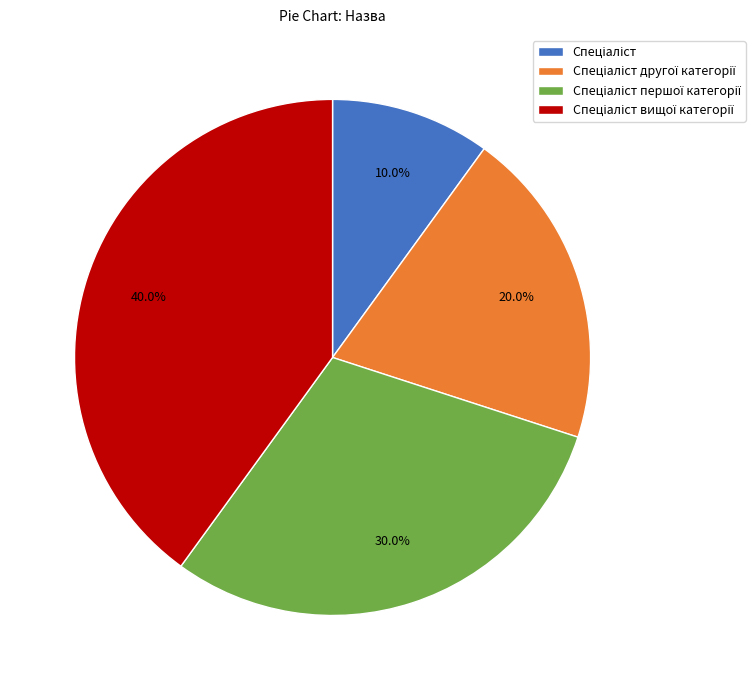

Is there a majority slice in this chart?

No